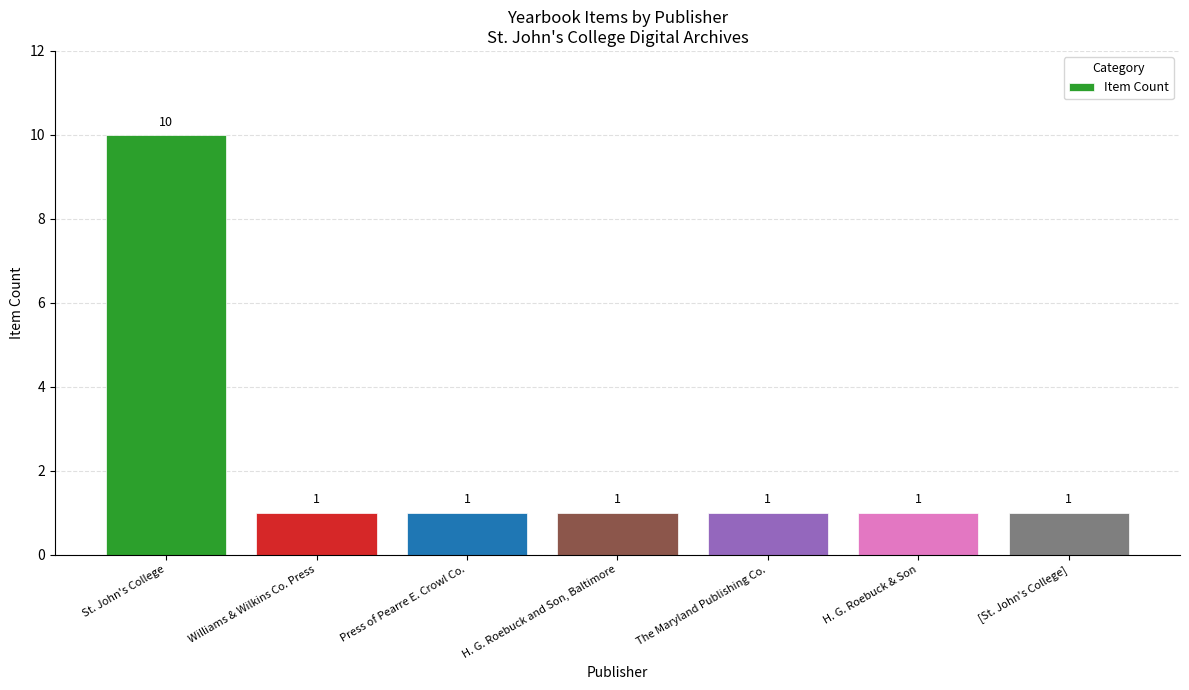

Is it true that the value at H. G. Roebuck & Son is 1?

True